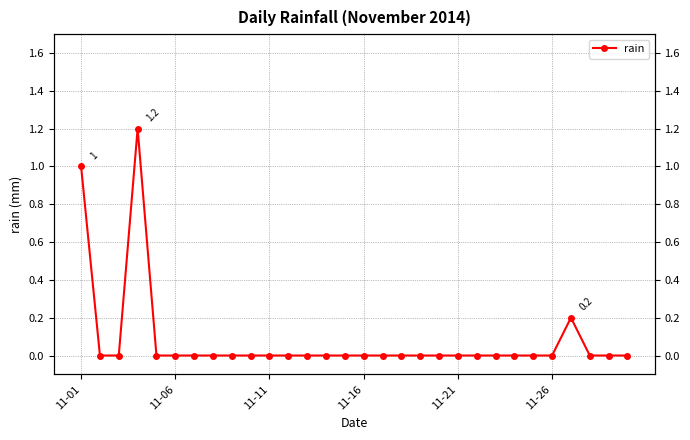

What position from the right is 6?

24